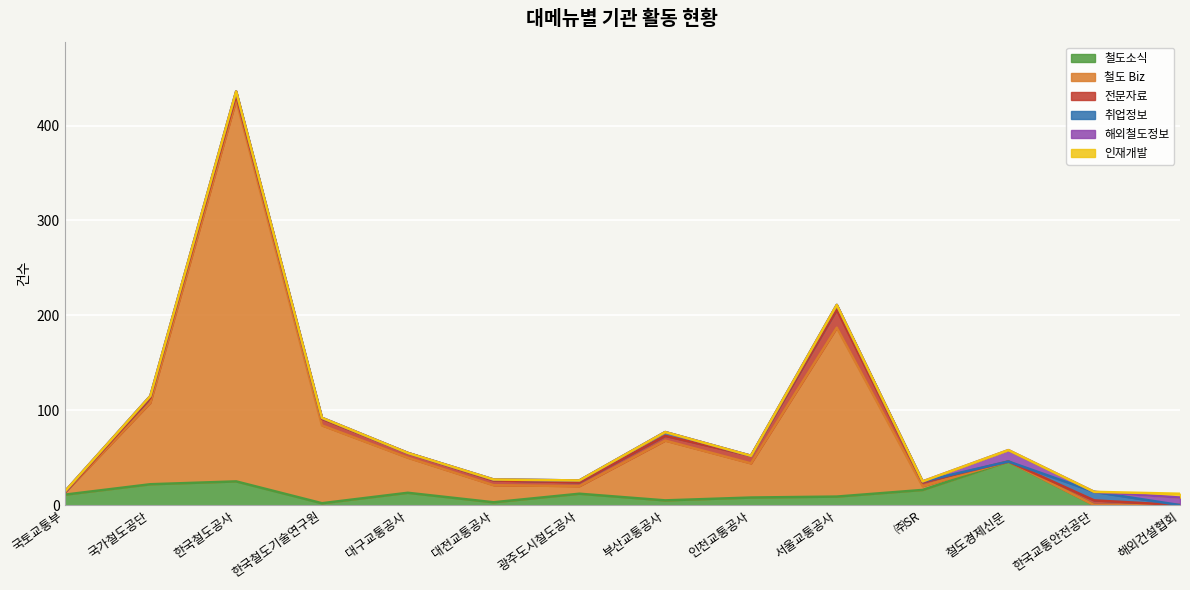

Reading left to right, transcribe all the data shown in this chart.

철도소식: 국토교통부=11	국가철도공단=22	한국철도공사=25	한국철도기술연구원=2	대구교통공사=13	대전교통공사=3	광주도시철도공사=12	부산교통공사=5	인천교통공사=8	서울교통공사=9	㈜SR=16	철도경제신문=46	한국교통안전공단=0	해외건설협회=0
철도 Biz: 국토교통부=2	국가철도공단=86	한국철도공사=402	한국철도기술연구원=82	대구교통공사=37	대전교통공사=18	광주도시철도공사=8	부산교통공사=63	인천교통공사=36	서울교통공사=178	㈜SR=4	철도경제신문=0	한국교통안전공단=0	해외건설협회=0
전문자료: 국토교통부=0	국가철도공단=5	한국철도공사=5	한국철도기술연구원=7	대구교통공사=5	대전교통공사=5	광주도시철도공사=4	부산교통공사=5	인천교통공사=8	서울교통공사=19	㈜SR=4	철도경제신문=0	한국교통안전공단=5	해외건설협회=0
취업정보: 국토교통부=1	국가철도공단=2	한국철도공사=4	한국철도기술연구원=1	대구교통공사=0	대전교통공사=1	광주도시철도공사=2	부산교통공사=4	인천교통공사=0	서울교통공사=5	㈜SR=1	철도경제신문=0	한국교통안전공단=9	해외건설협회=0
해외철도정보: 국토교통부=0	국가철도공단=0	한국철도공사=0	한국철도기술연구원=0	대구교통공사=0	대전교통공사=0	광주도시철도공사=0	부산교통공사=0	인천교통공사=0	서울교통공사=0	㈜SR=0	철도경제신문=12	한국교통안전공단=0	해외건설협회=8
인재개발: 국토교통부=0	국가철도공단=0	한국철도공사=0	한국철도기술연구원=0	대구교통공사=0	대전교통공사=0	광주도시철도공사=0	부산교통공사=0	인천교통공사=0	서울교통공사=0	㈜SR=0	철도경제신문=0	한국교통안전공단=0	해외건설협회=4